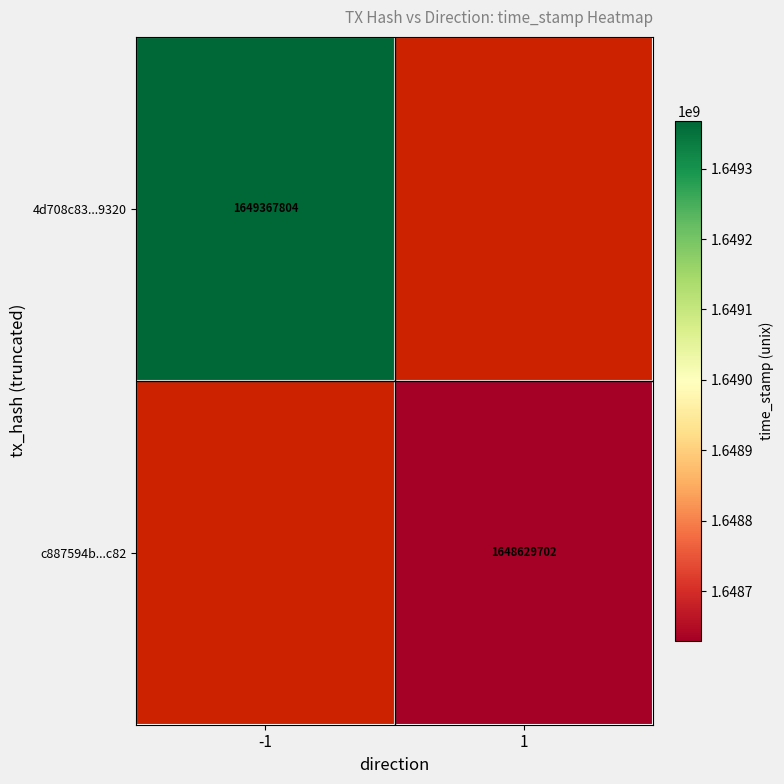

True or false: c887594b...c82 has a value of 1648629702 at 1.

True